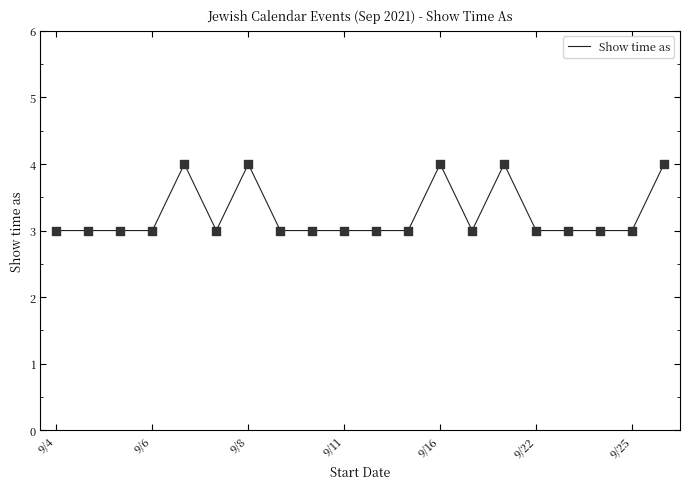

What is the greatest value displayed?

4